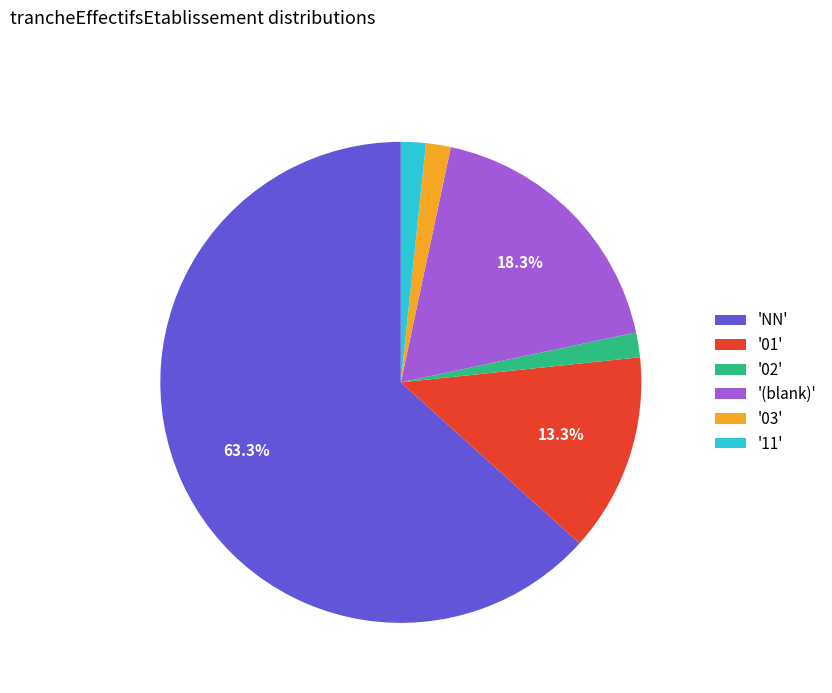

How many slices are in this pie chart?

6